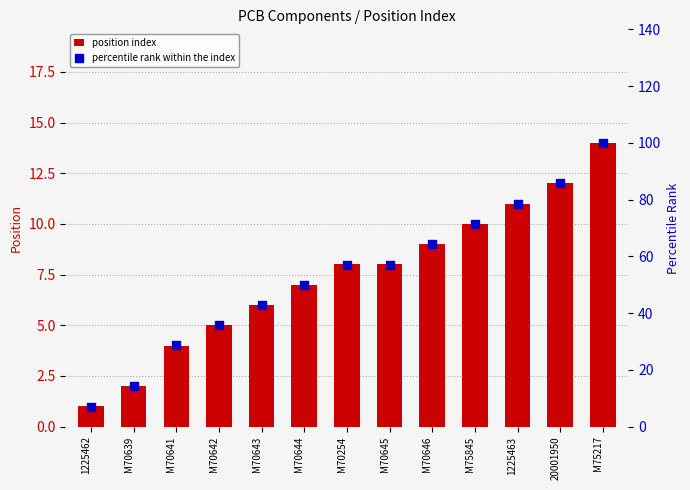

What is the total value across all series at M75217?

114.0